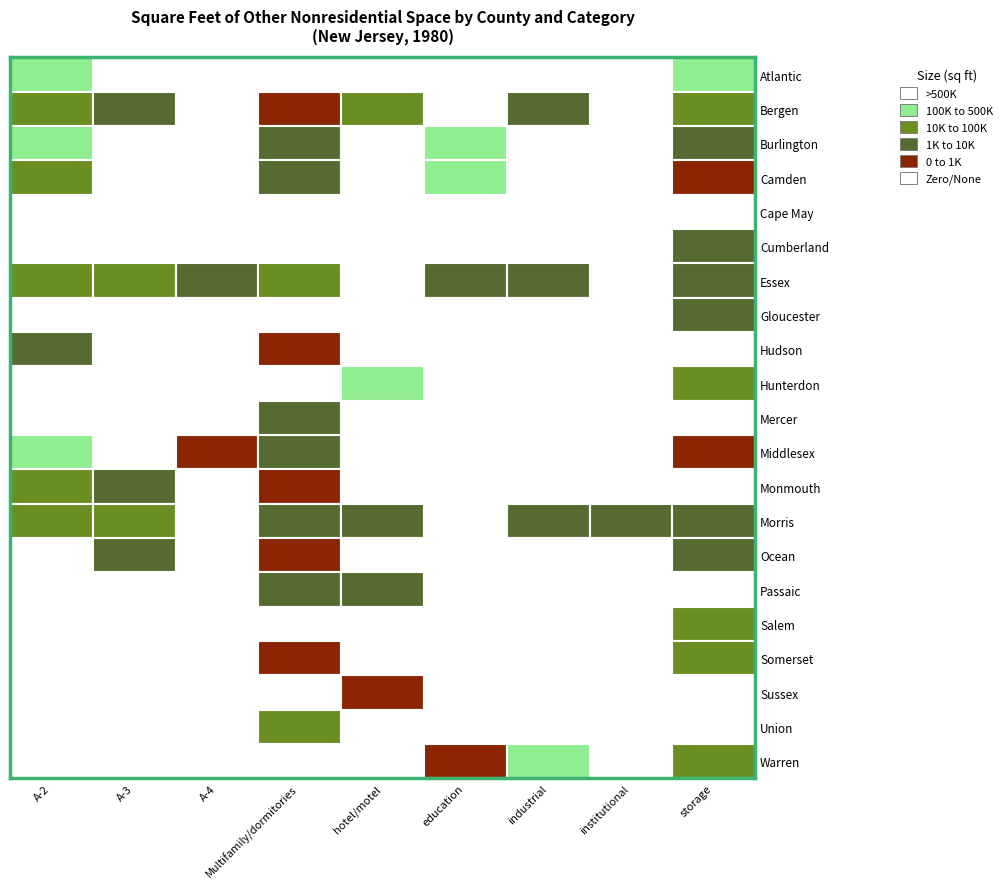

What is the sum of the Camden values at 2 and 8?

236964